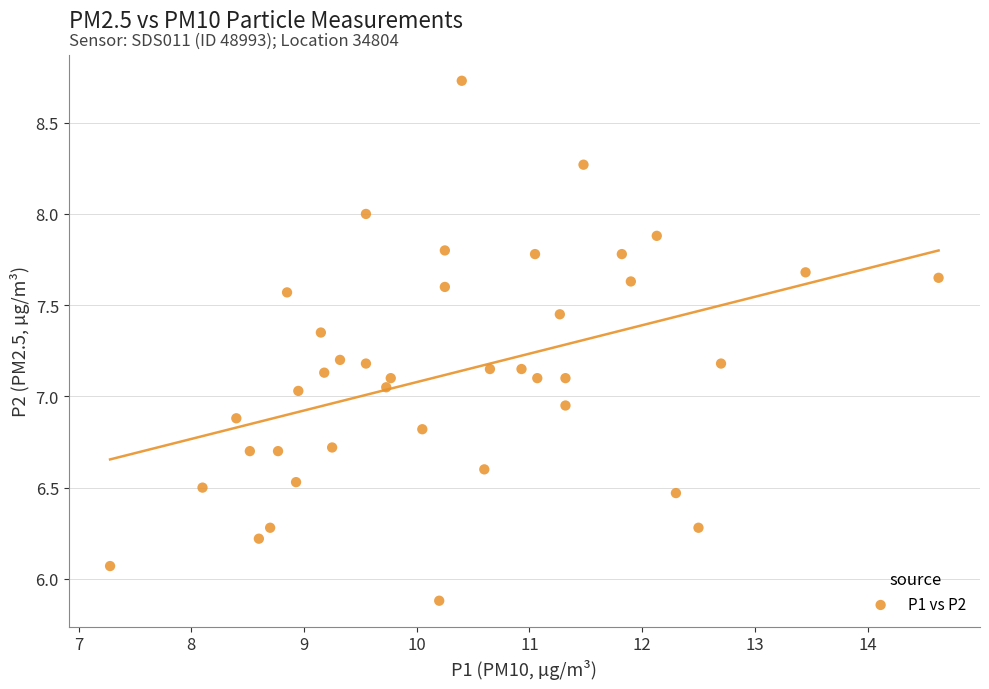

What is the range of X values (max minus min)?

7.4